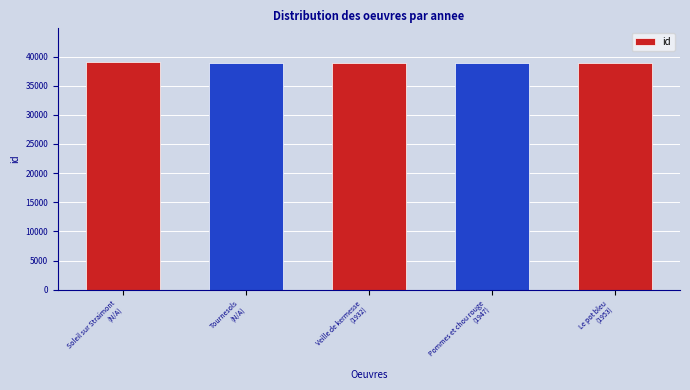

The value at Soleil sur Straimont
(N/A) is 38983. True or false?

True